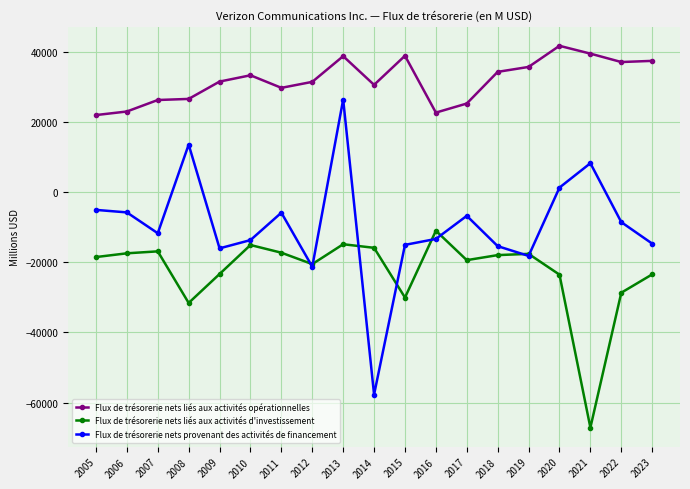

What is the difference between the maximum and minimum values in the Flux de trésorerie nets liés aux activités opérationnelles series?

19756